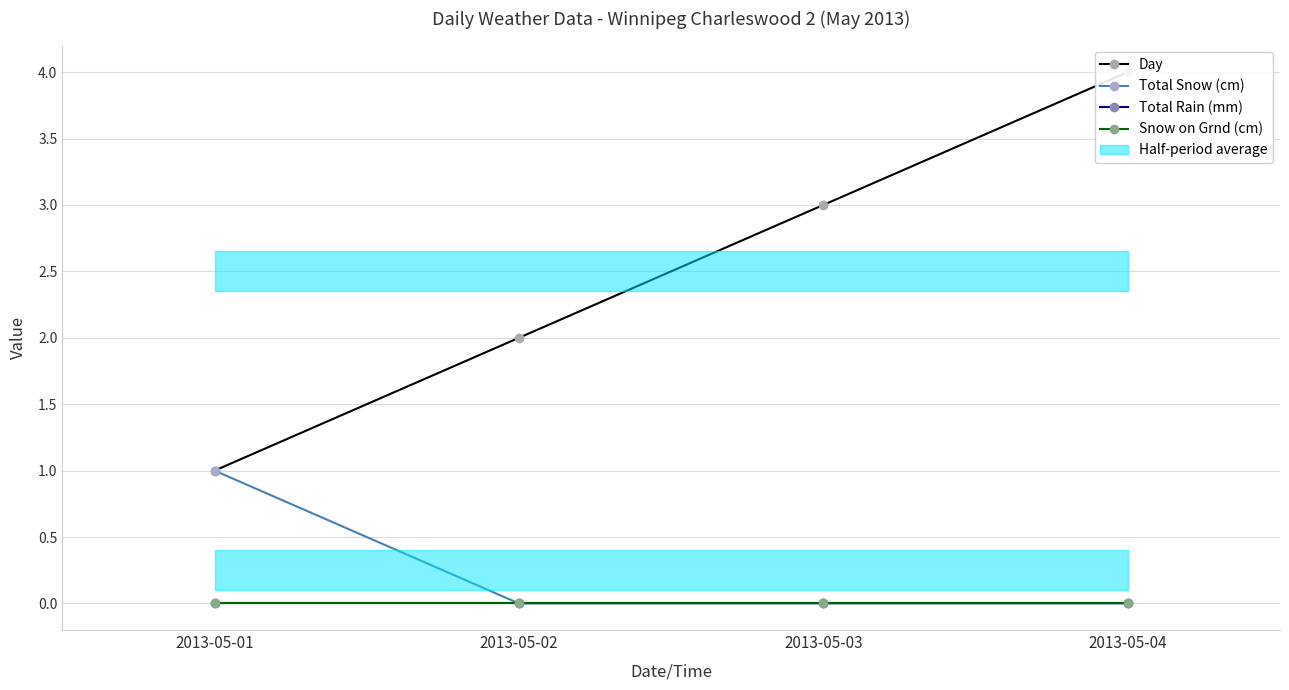

Reading right to left, what are all the values shown in this chart?

Day: 2013-05-04=4	2013-05-03=3	2013-05-02=2	2013-05-01=1
Total Snow (cm): 2013-05-04=0	2013-05-03=0	2013-05-02=0	2013-05-01=1
Total Rain (mm): 2013-05-04=0	2013-05-03=0	2013-05-02=0	2013-05-01=0
Snow on Grnd (cm): 2013-05-04=0	2013-05-03=0	2013-05-02=0	2013-05-01=0